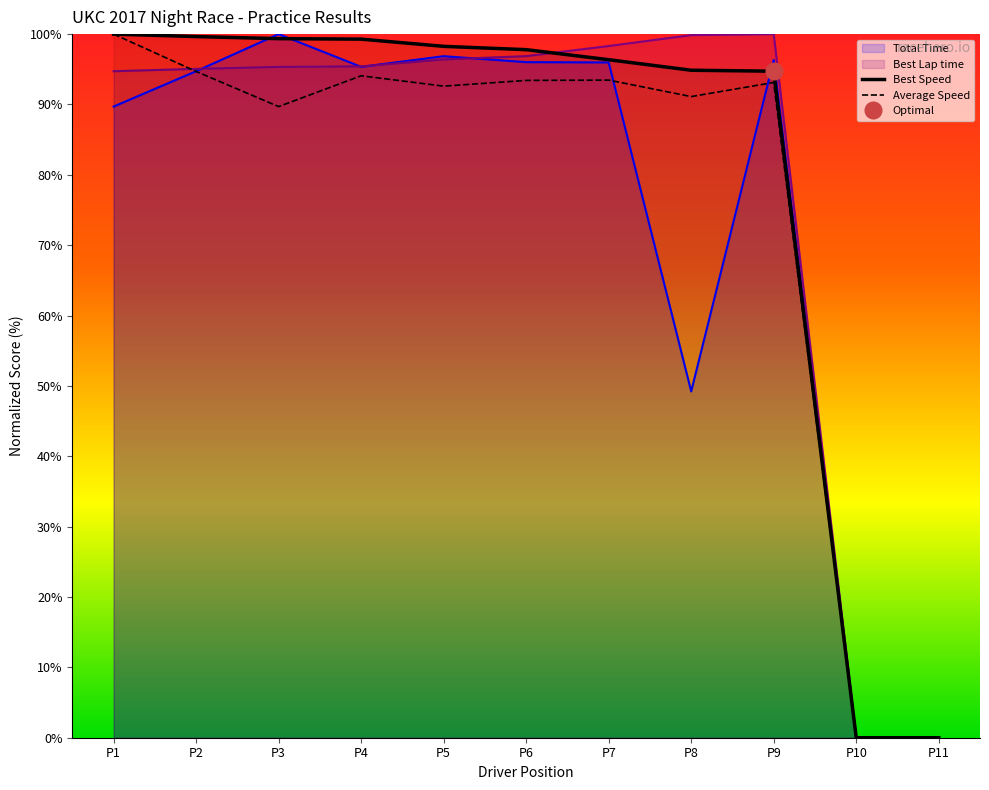

True or false: Average Speed has a value of 50.4 at P7.

False